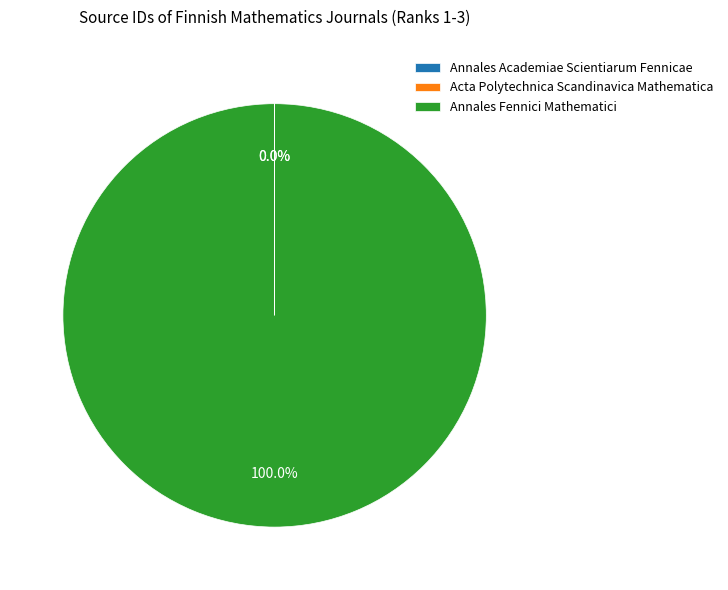

What is the largest slice in the pie chart?

Annales Fennici Mathematici